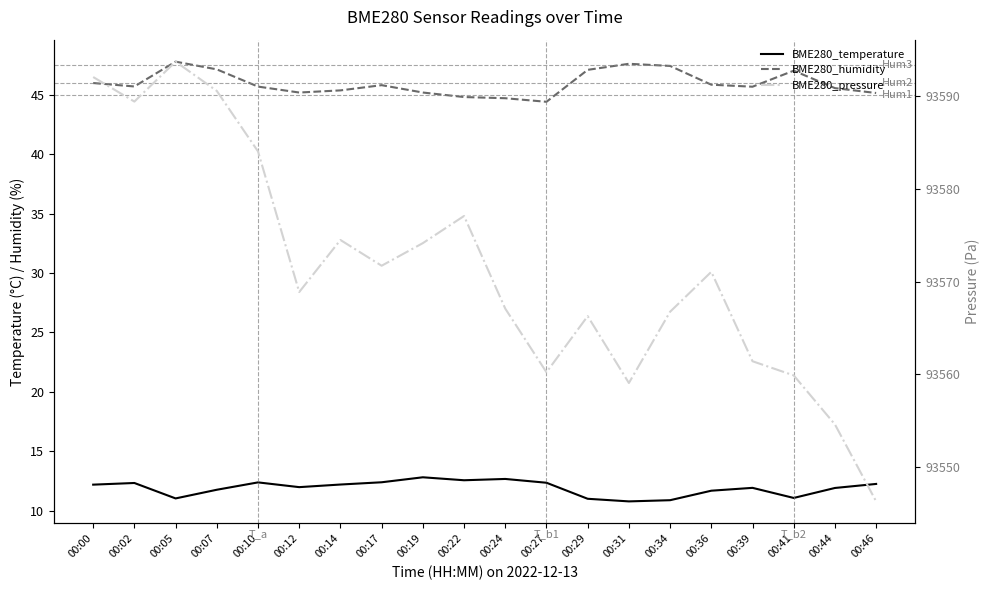

Reading left to right, list all the values displayed in this chart.

BME280_temperature: 00:00=12.2	00:02=12.3	00:05=11.0	00:07=11.8	00:10=12.4	00:12=12.0	00:14=12.2	00:17=12.4	00:19=12.8	00:22=12.6	00:24=12.7	00:27=12.3	00:29=11.0	00:31=10.8	00:34=10.9	00:36=11.7	00:39=11.9	00:41=11.1	00:44=11.9	00:46=12.2
BME280_humidity: 00:00=46.0	00:02=45.7	00:05=47.8	00:07=47.1	00:10=45.7	00:12=45.2	00:14=45.4	00:17=45.8	00:19=45.2	00:22=44.8	00:24=44.7	00:27=44.4	00:29=47.1	00:31=47.6	00:34=47.4	00:36=45.9	00:39=45.7	00:41=47.0	00:44=45.6	00:46=45.2
BME280_pressure: 00:00=93592.1	00:02=93589.4	00:05=93593.8	00:07=93590.6	00:10=93584.1	00:12=93568.9	00:14=93574.5	00:17=93571.7	00:19=93574.2	00:22=93577.1	00:24=93567.1	00:27=93560.2	00:29=93566.3	00:31=93559.1	00:34=93566.8	00:36=93571.1	00:39=93561.4	00:41=93559.9	00:44=93554.6	00:46=93546.3